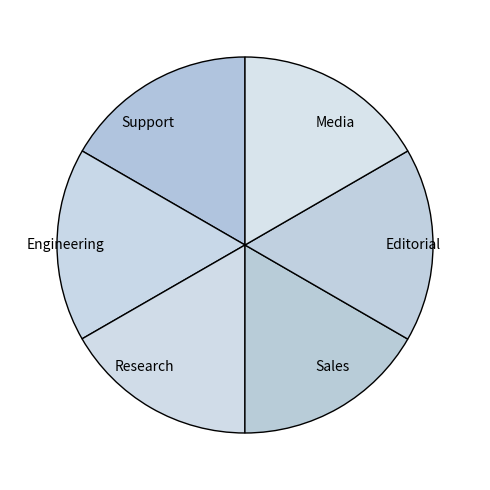

Do Editorial and Media together represent more than half of the pie?

No